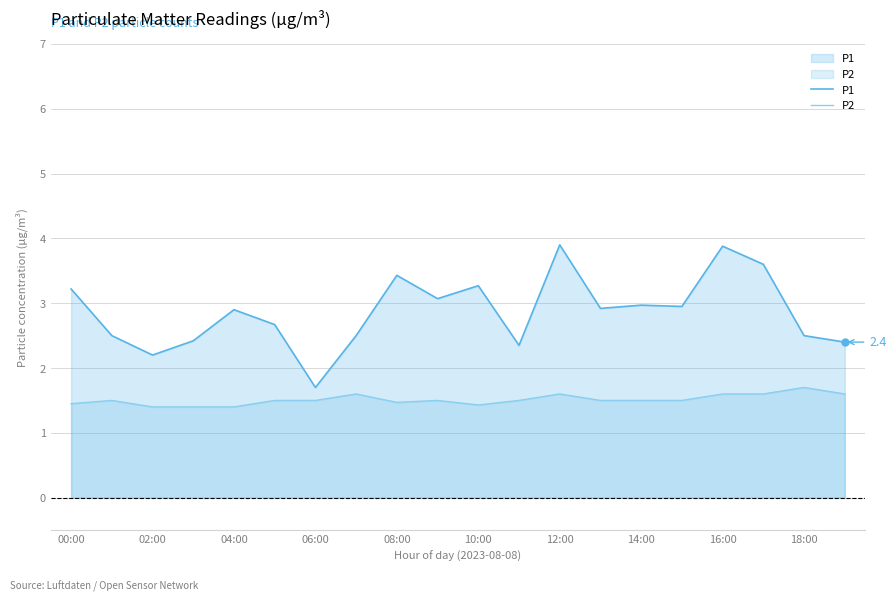

True or false: P1 and P2 intersect in this chart.

False